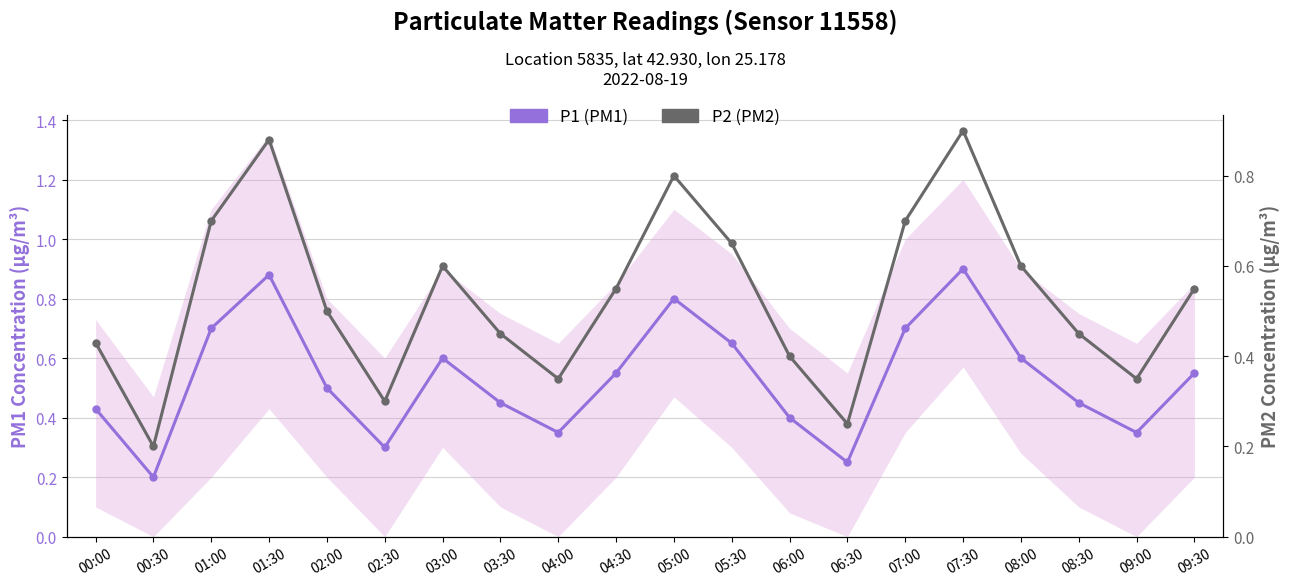

How many interior local peaks does the P2 (PM2) series have?

4